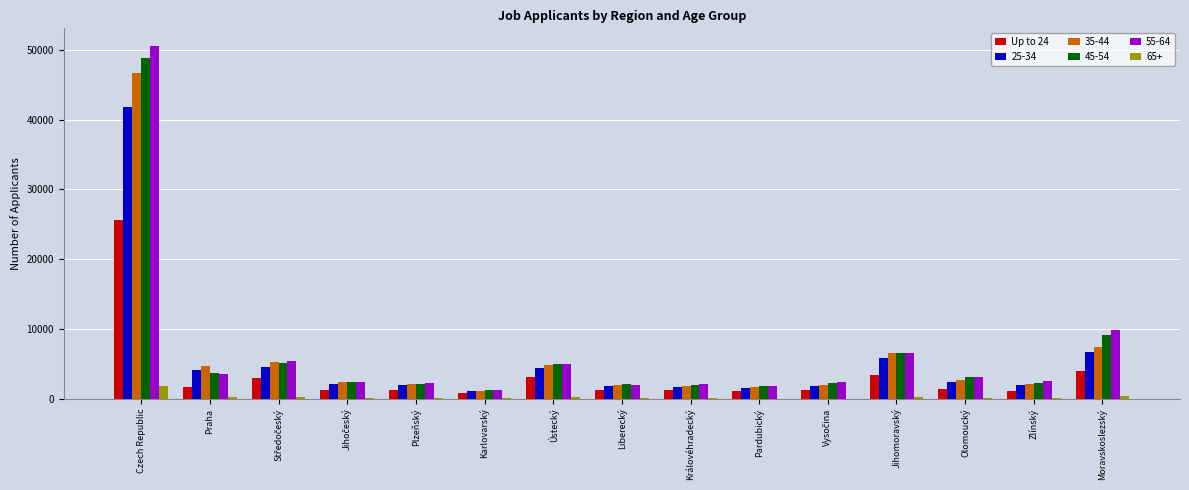

True or false: 55-64 has a value of 9805 at Moravskoslezský.

True